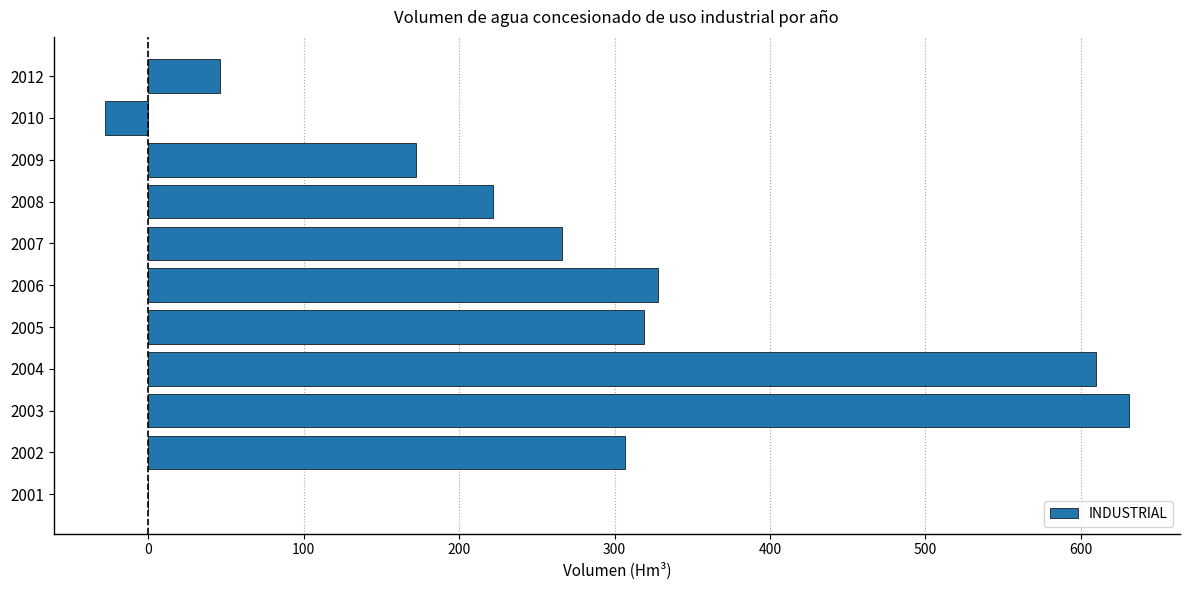

What is the approximate value at 2003?

631